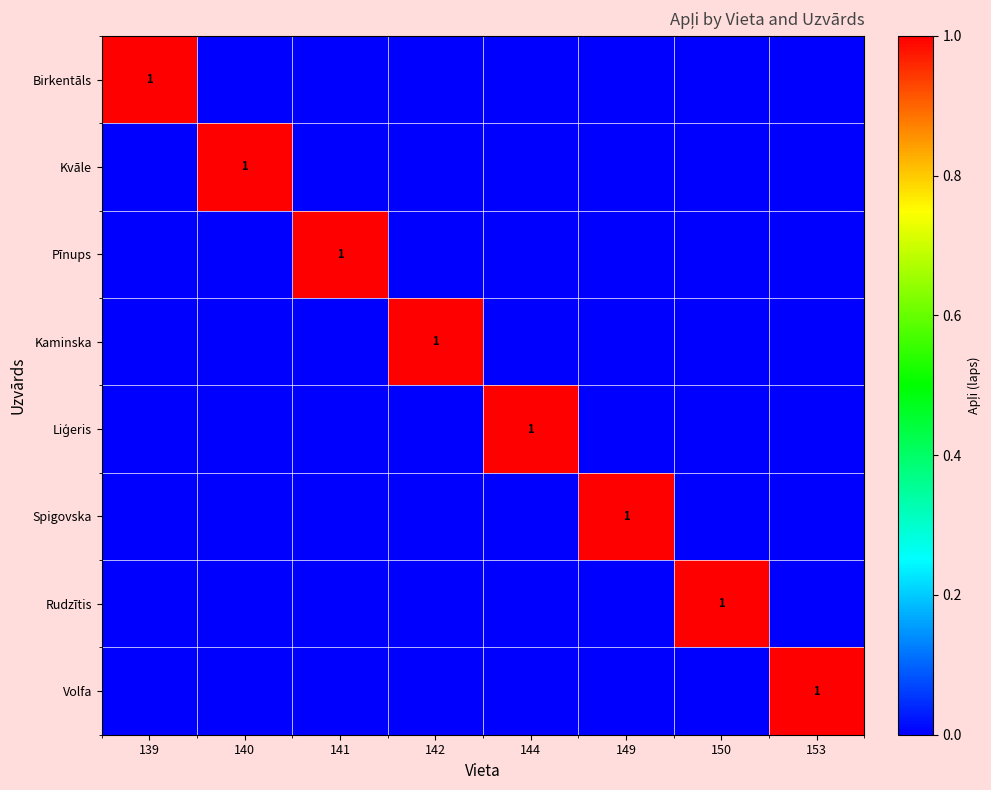

Rank the series at 149 from lowest to highest value.

Birkentāls, Kvāle, Pīnups, Kaminska, Liģeris, Rudzītis, Volfa, Spigovska